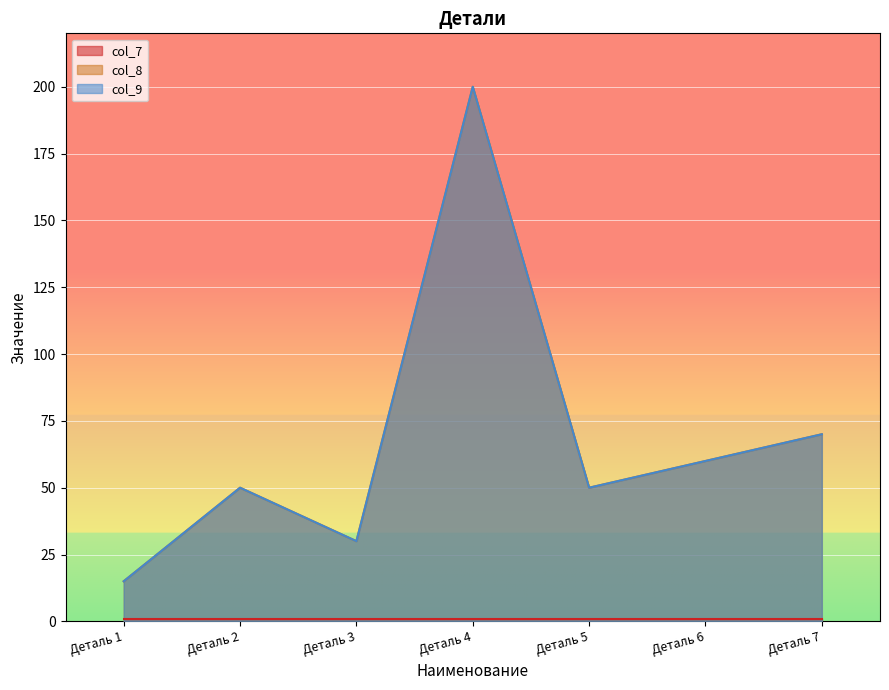

True or false: col_9 and col_8 cross at least once.

False